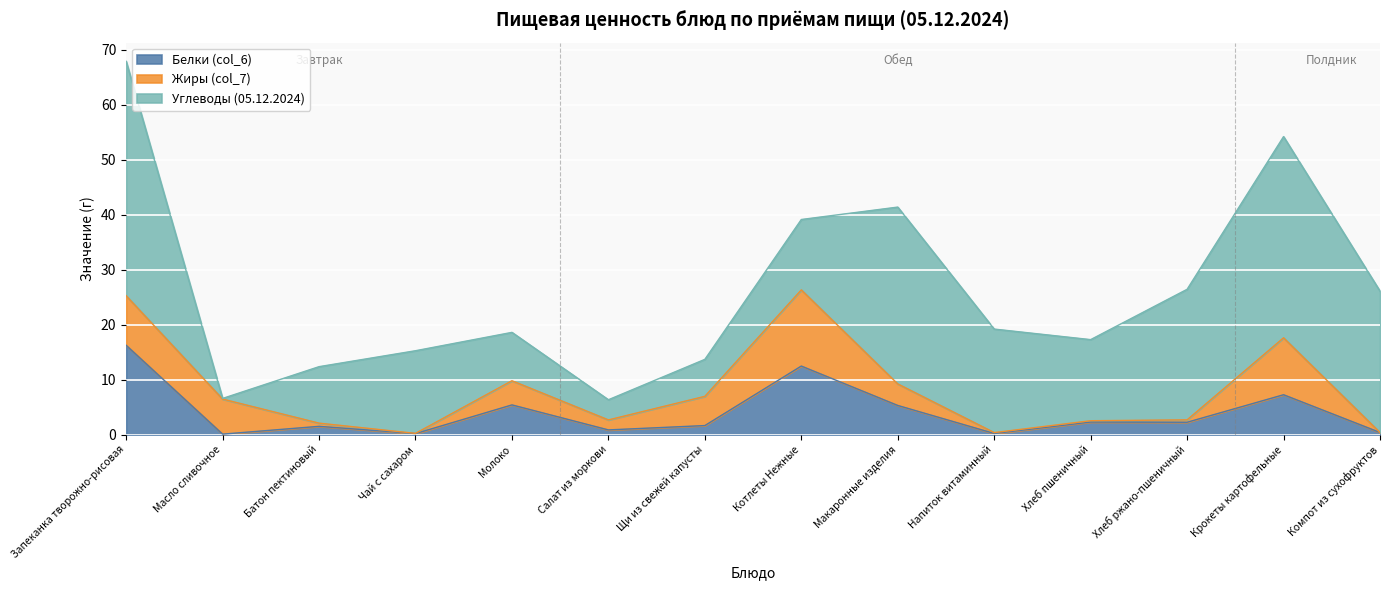

Is it true that Белки (col_6) equals 3.8 at Котлеты Нежные?

False